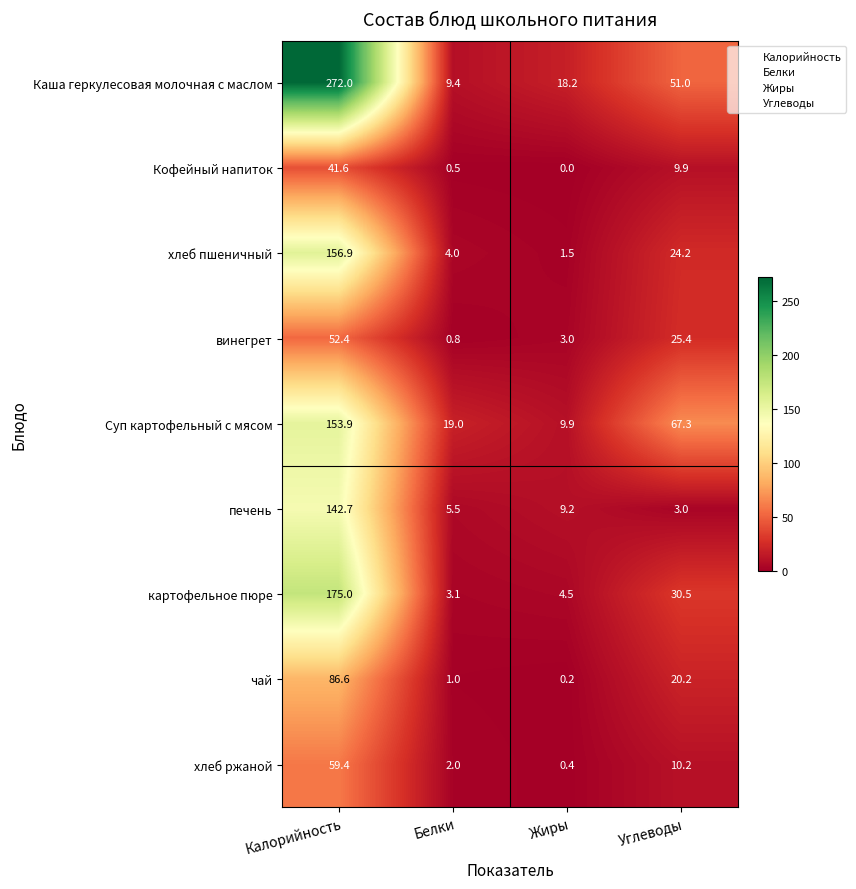

What is the difference between the highest and lowest values at Калорийность?

230.4